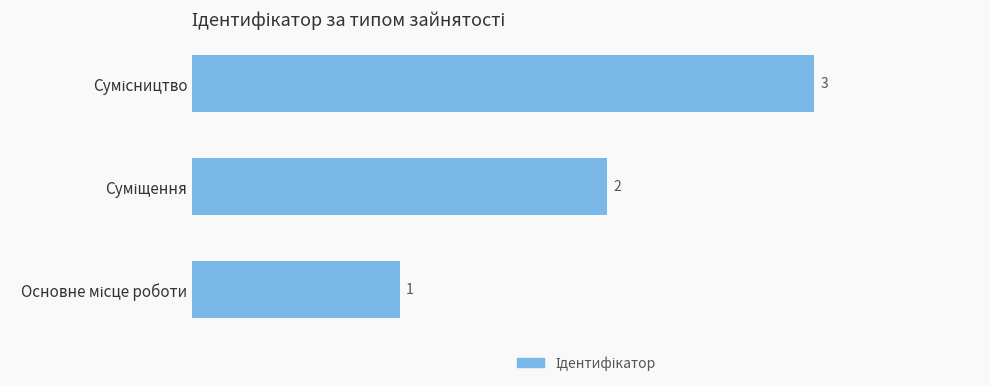

What is the greatest value displayed?

3